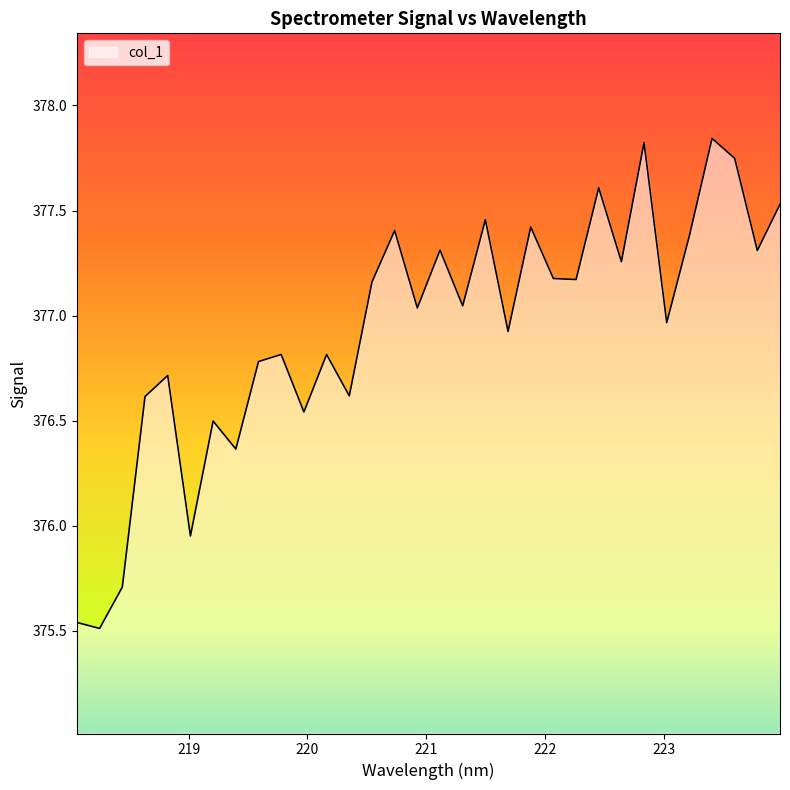

Is this an area chart (filled region under the line)?

Yes